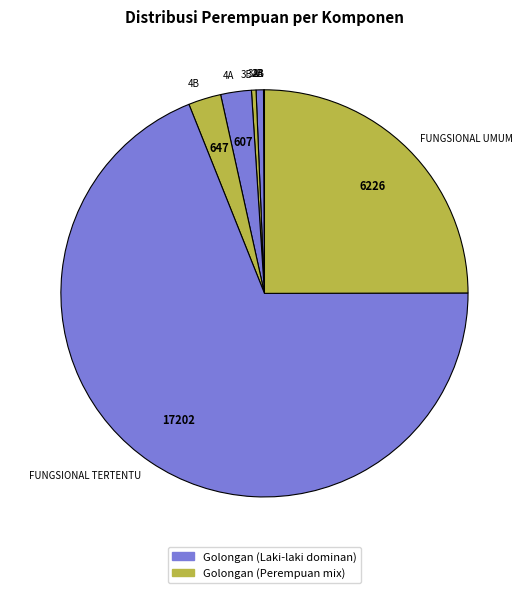

Which category has the biggest portion of the pie?

FUNGSIONAL TERTENTU